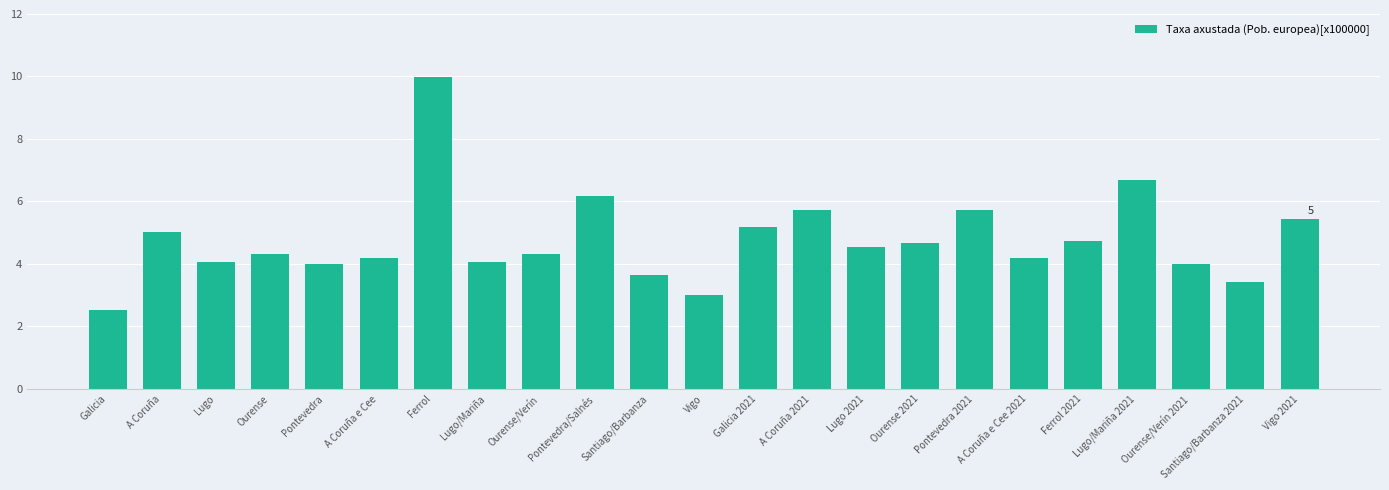

Which has a higher value, Pontevedra 2021 or Galicia 2021?

Pontevedra 2021